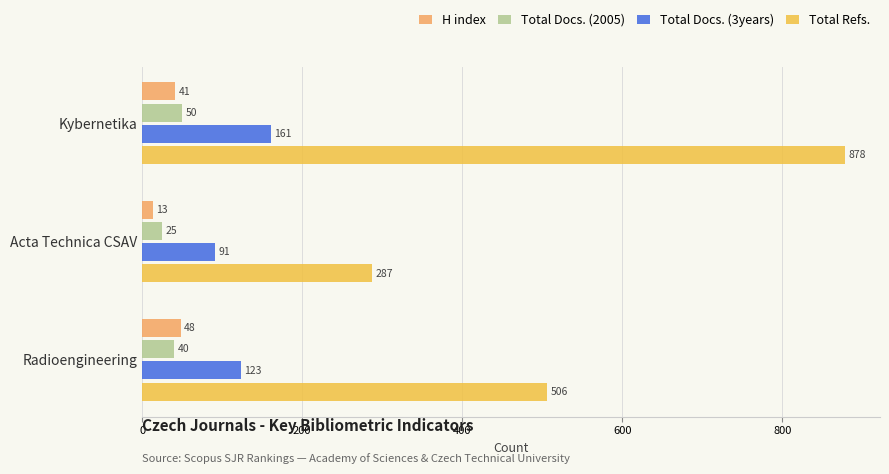

At which category is the sum across all series the highest?

Kybernetika